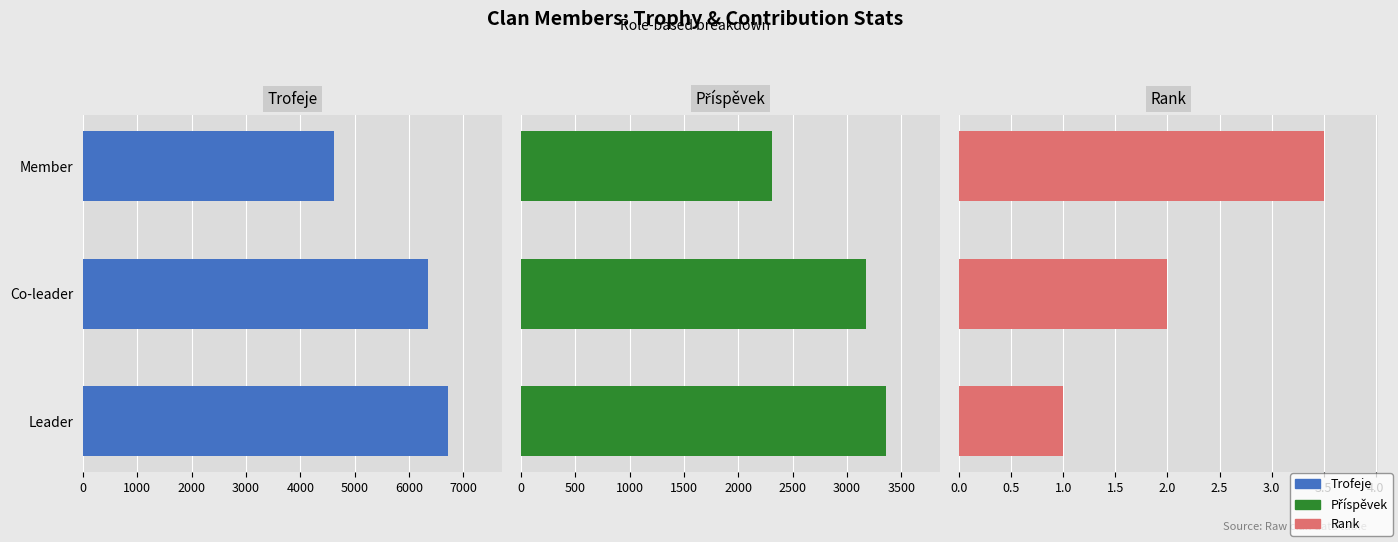

How many groups of bars are there?

3